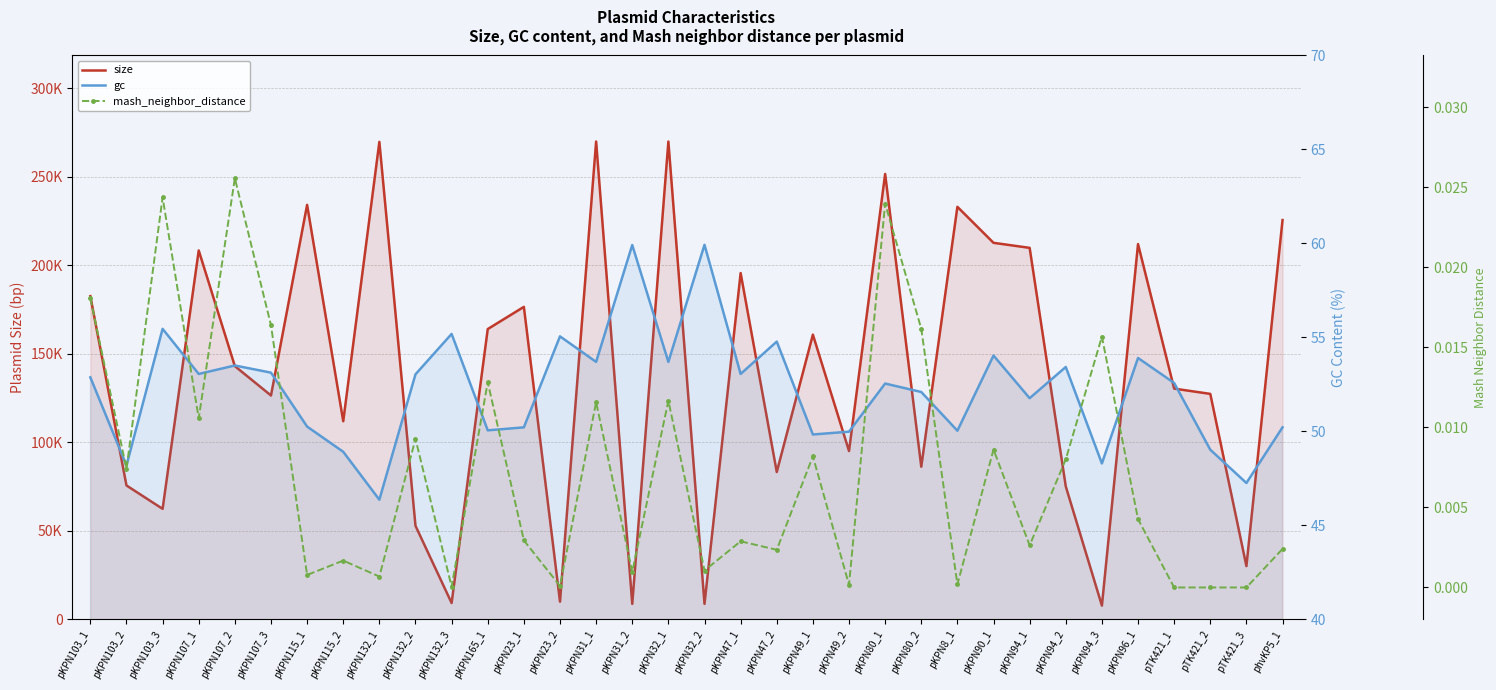

At pKPN115_2, list the series in order from largest to smallest.

size, gc, mash_neighbor_distance